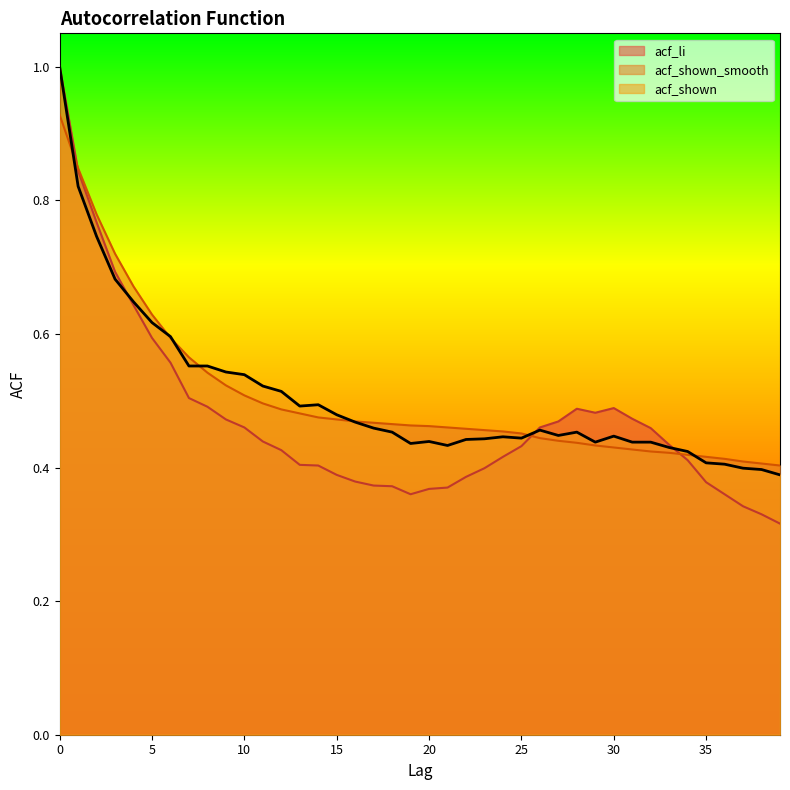

List the series in order of their peak value, lowest first.

acf_shown_smooth, acf_li, acf_shown